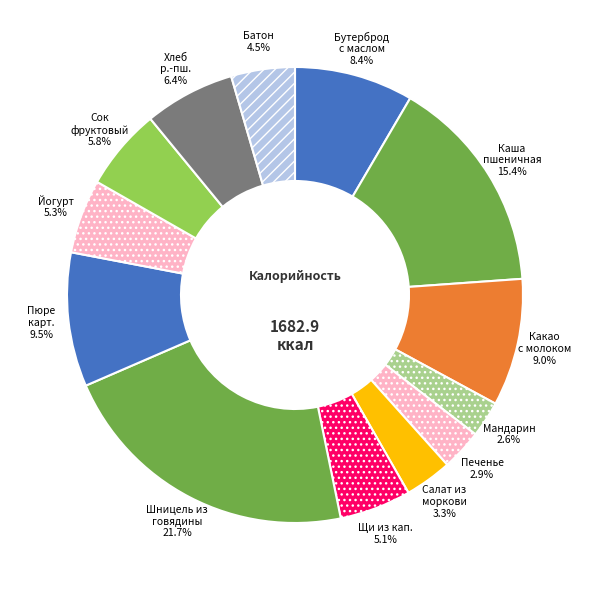

Is there any slice that represents more than half of the pie?

No